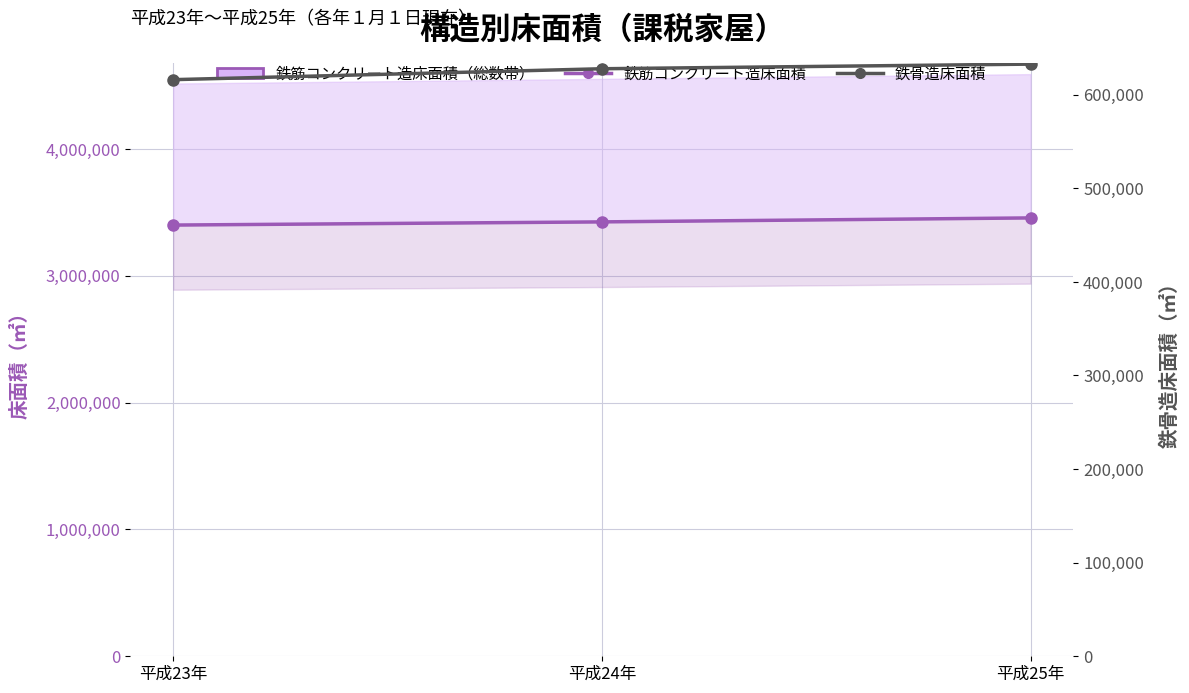

What value does the New deaths series have at 平成24年, to the nearest 50?

627500